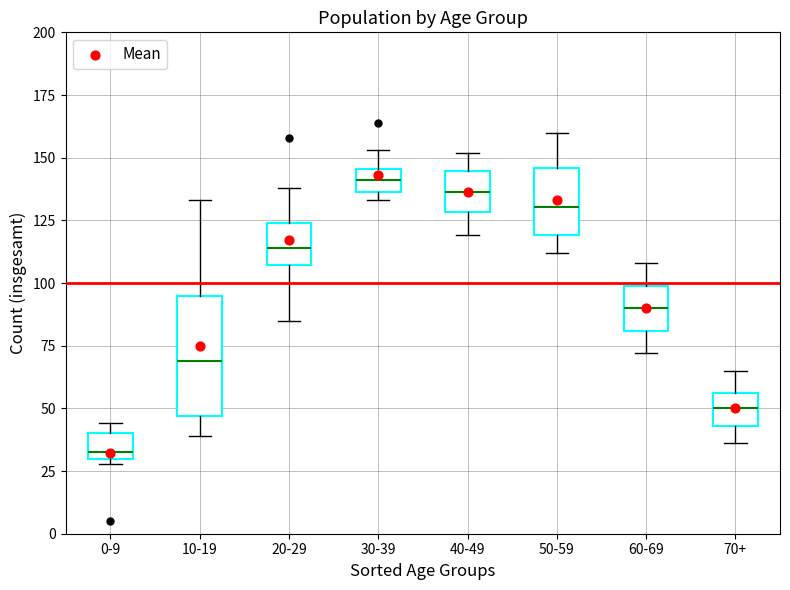

Which box's median line is the lowest?

0-9